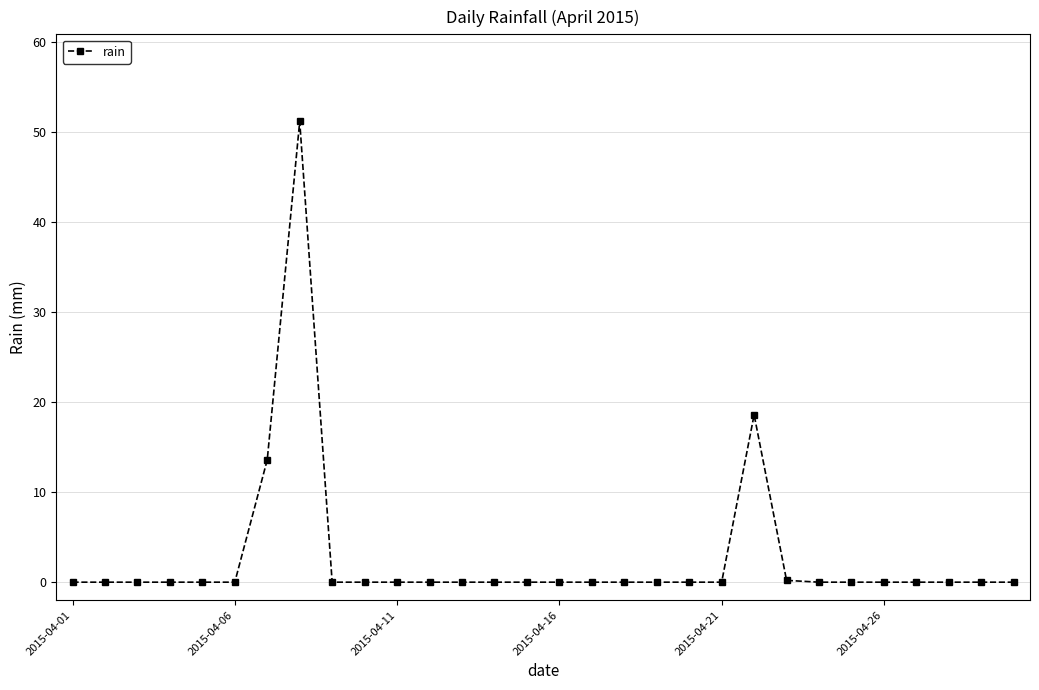

What is the greatest value displayed?

51.2